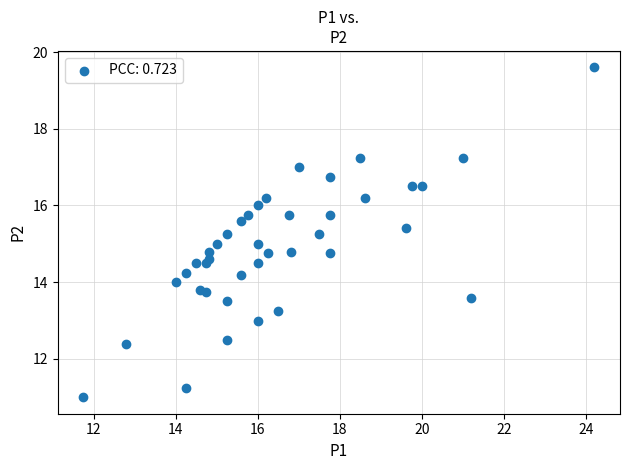

What is the range of X values (max minus min)?

12.4